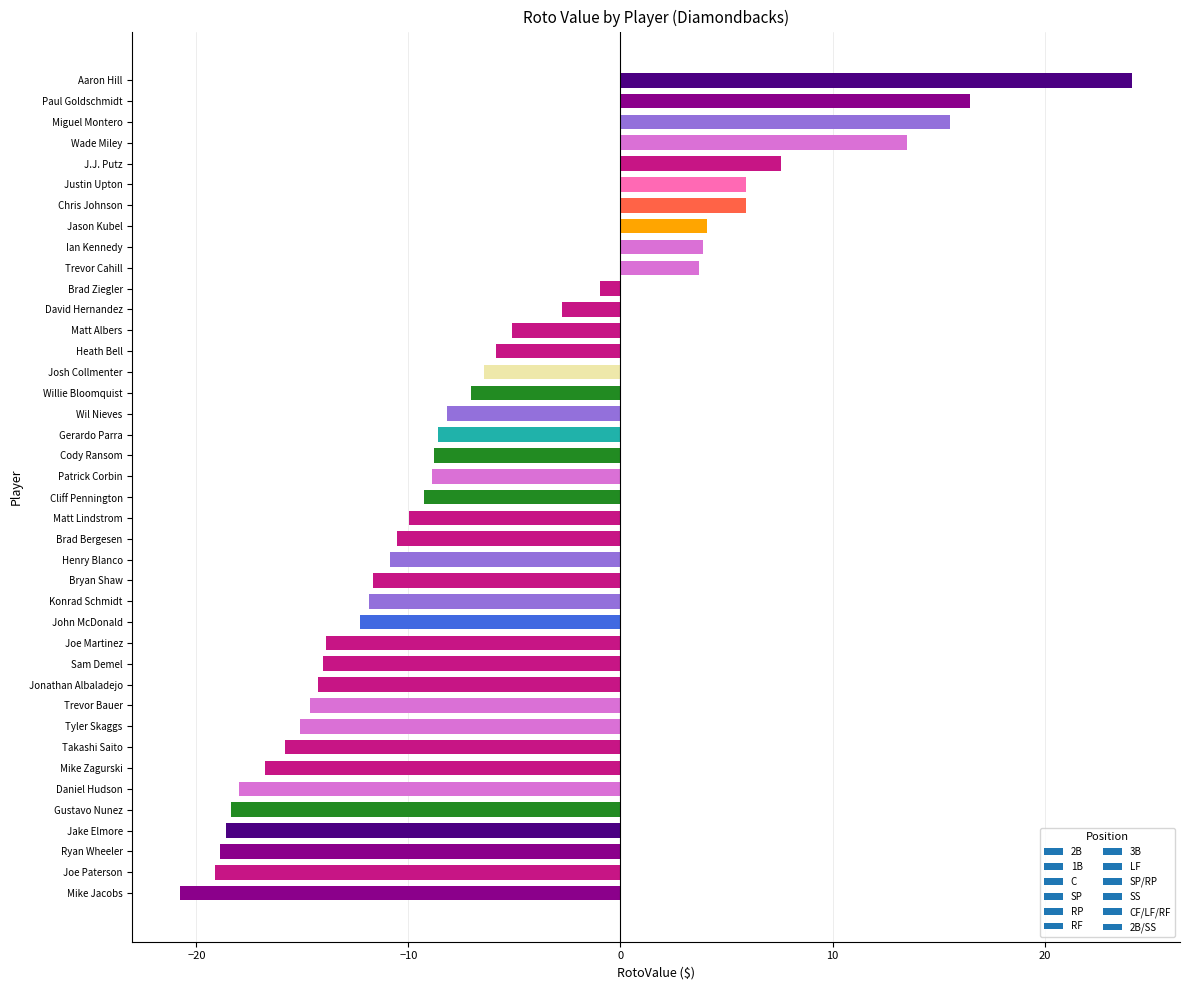

What is the sum of the values at Ian Kennedy and Matt Albers?

-1.2